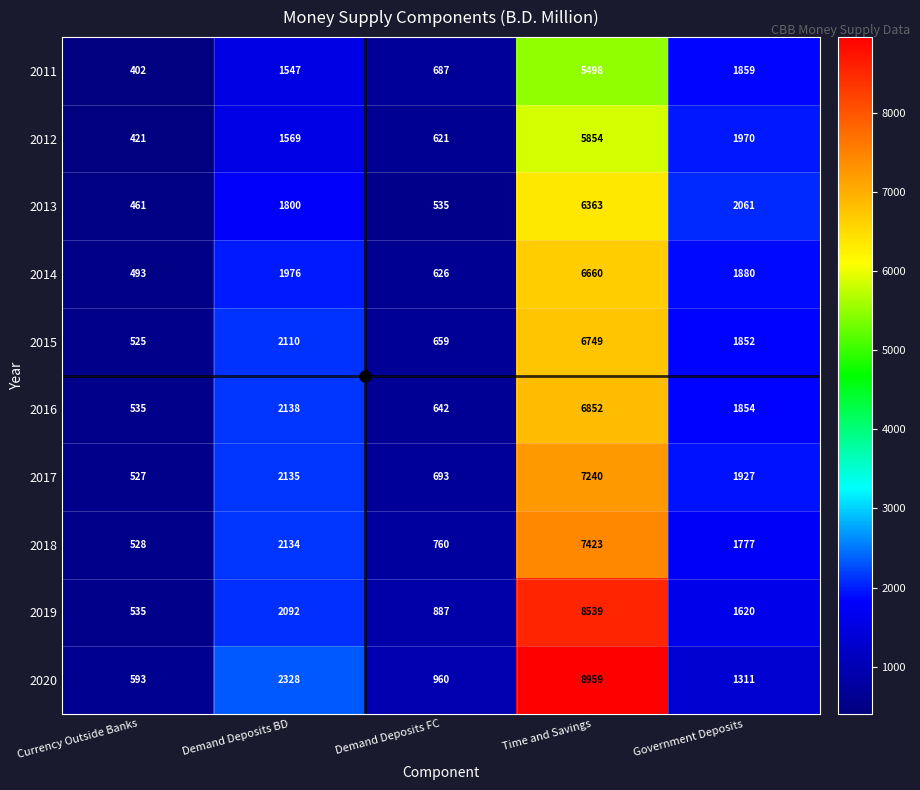

True or false: 2013 has a value of 3577 at Government Deposits.

False